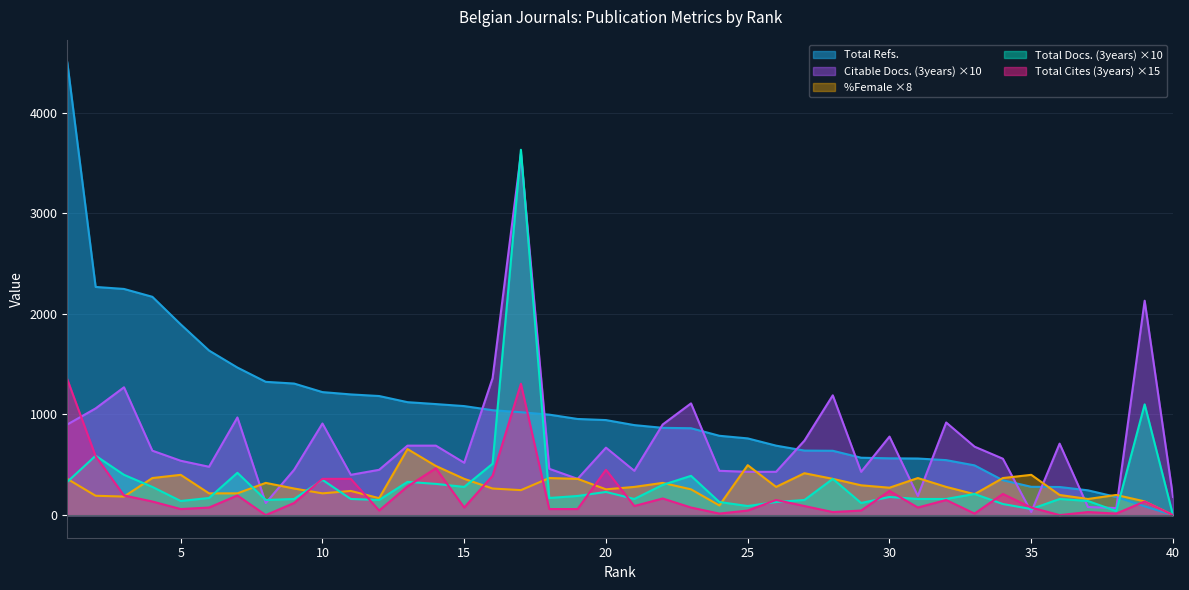

What is the total value across all series at 10?

3058